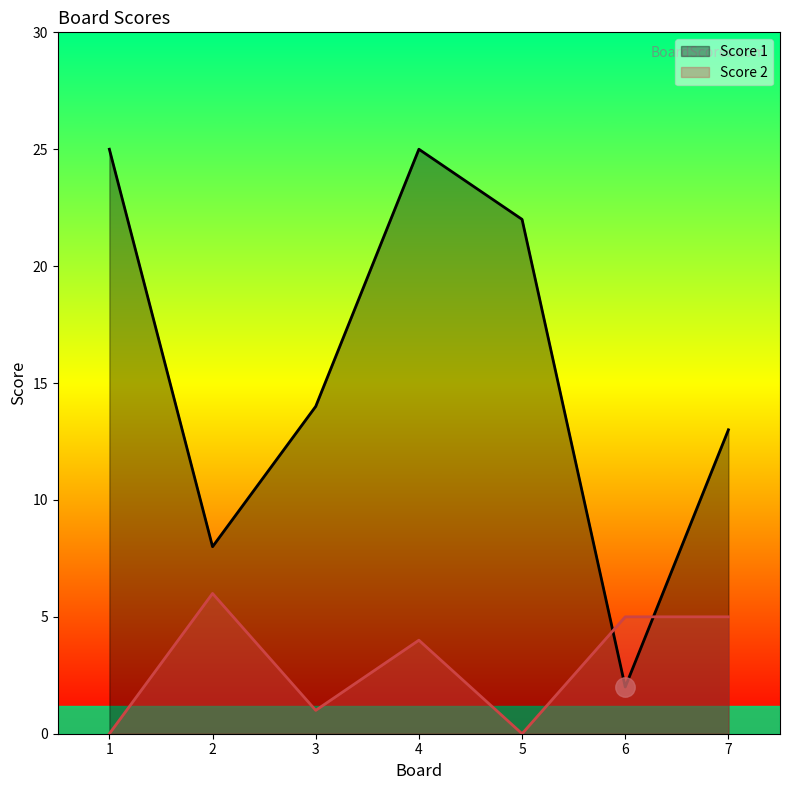

What are all the series names shown in the legend?

Score 1, Score 2